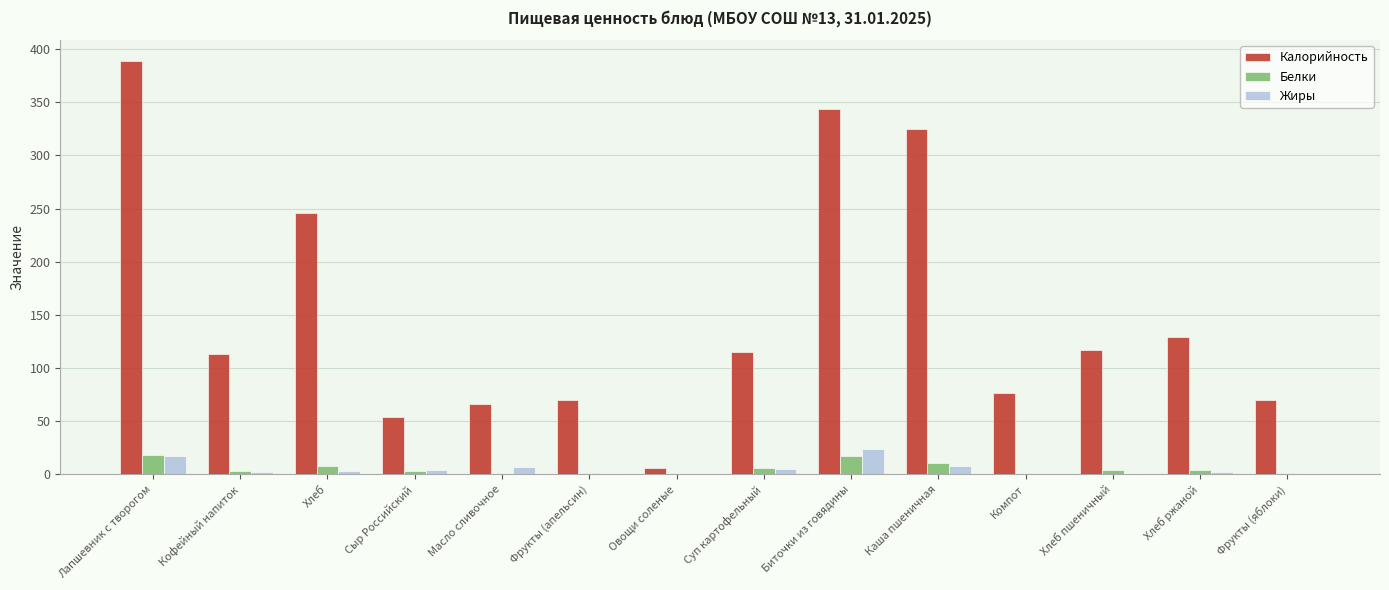

What is the highest value of the Белки series?

18.0